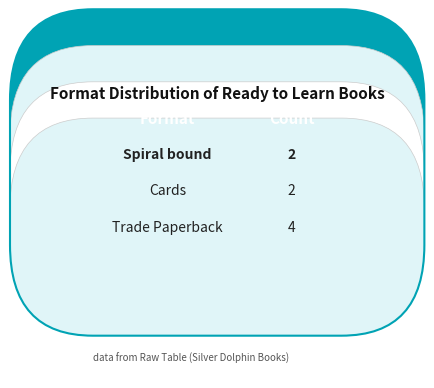

What is the value of the 1st bar from the left?

2